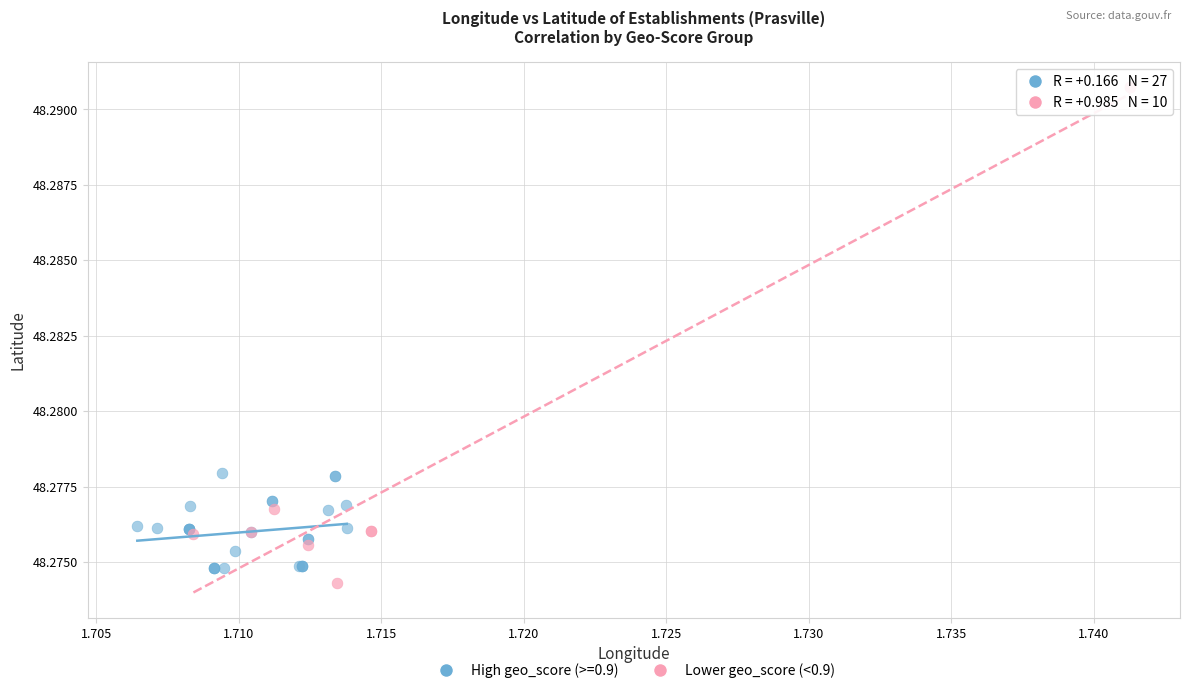

Which series contains the highest Y value?

Lower geo_score (<0.9)